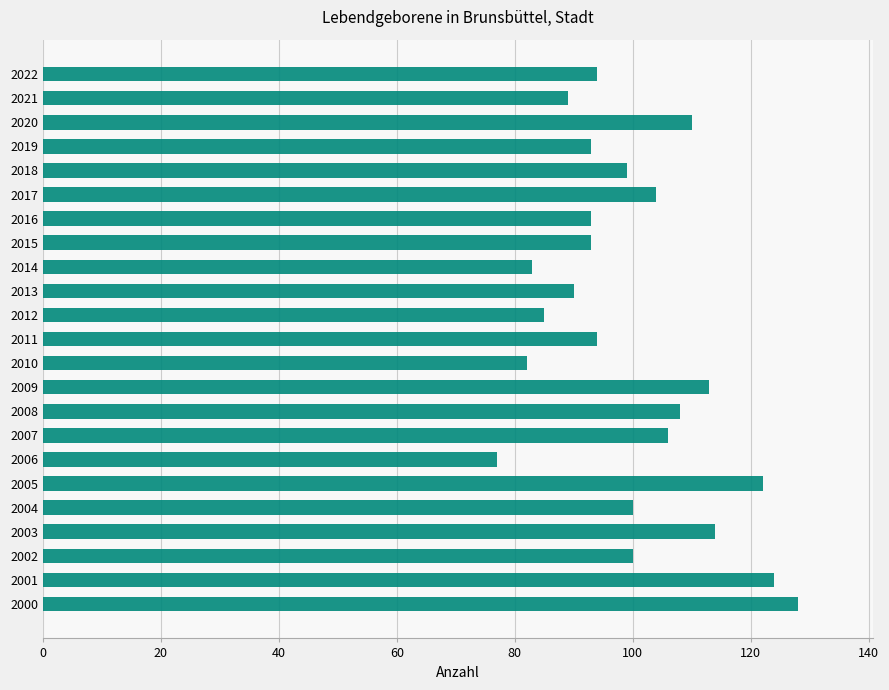

How many bars are there in total?

23